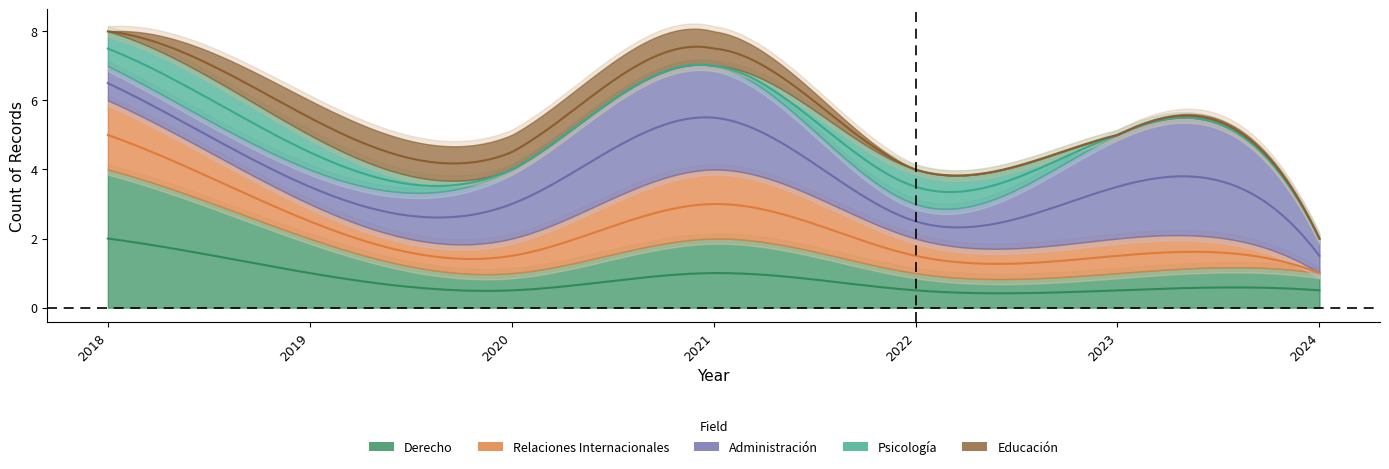

True or false: Psicología has more than 1 points higher than both neighbors.

False